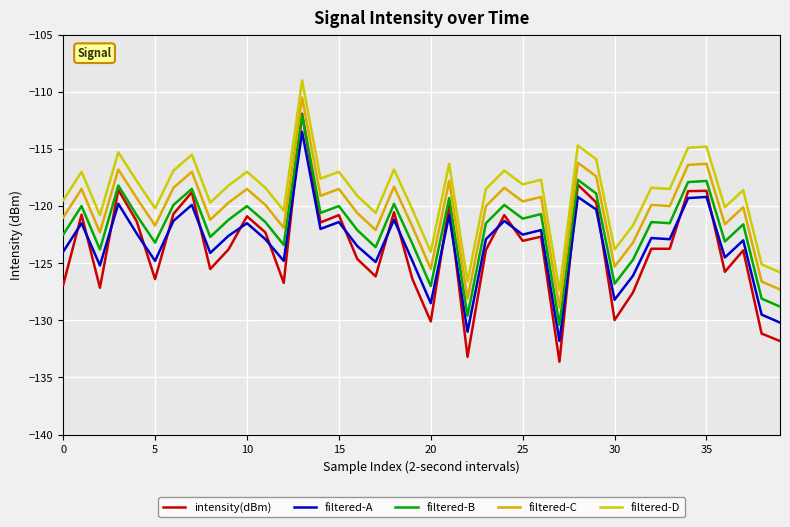

What is the difference between the maximum and minimum values in the filtered-C series?

18.4